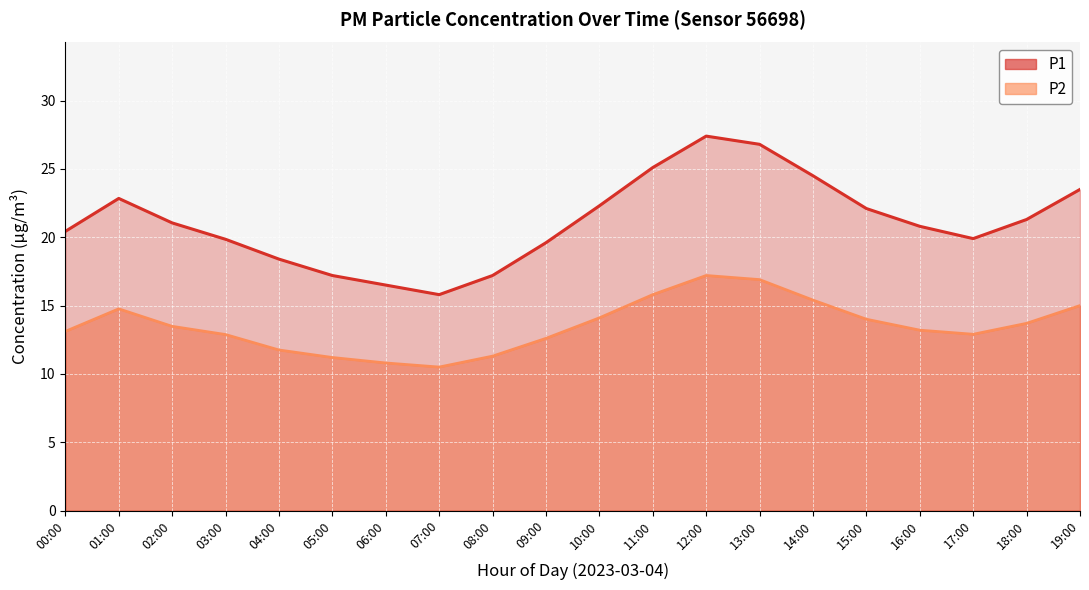

What is the label of the 10th point from the right?

10:00